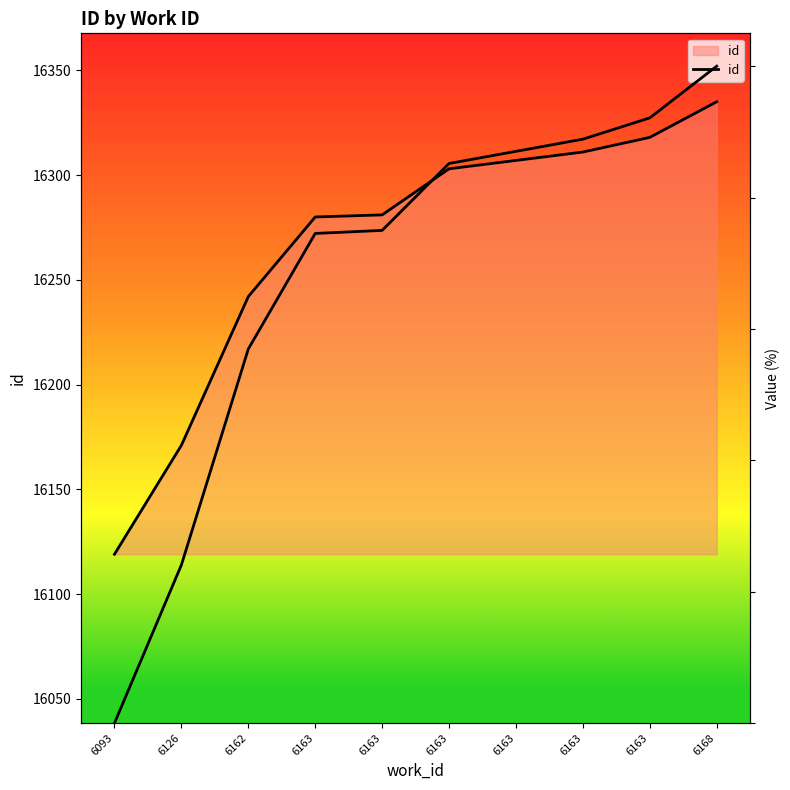

Reading left to right, transcribe all the data shown in this chart.

6093=0.0	6126=24.1	6162=56.9	6163=74.5	6163=75.0	6163=85.2	6163=87.0	6163=88.9	6163=92.1	6168=100.0